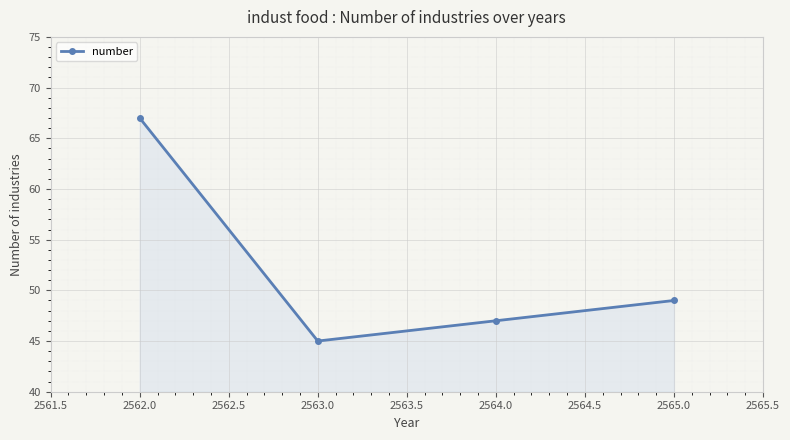

At which category does the data reach its first local valley?

2563.0